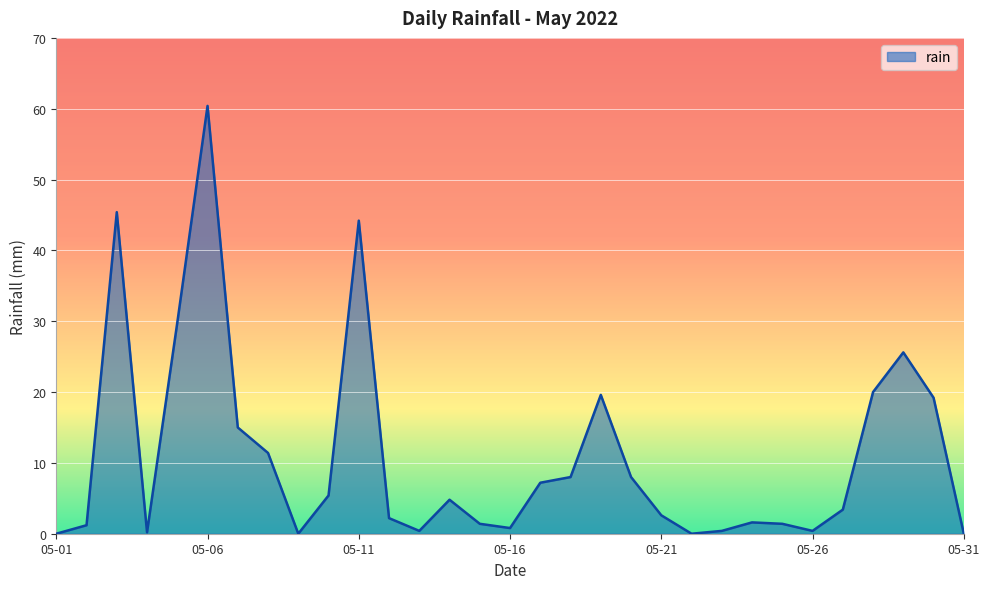

What is the greatest value displayed?

60.4